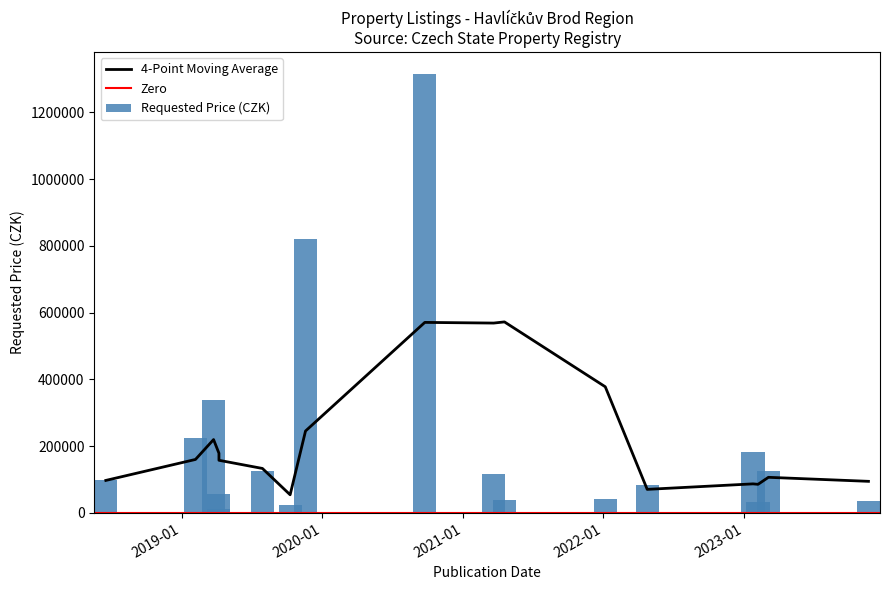

What is the average value?

216075